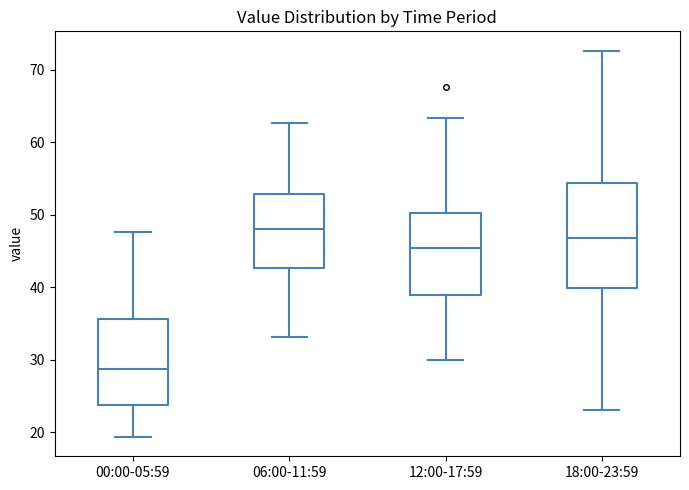

Which box has the highest median line?

06:00-11:59